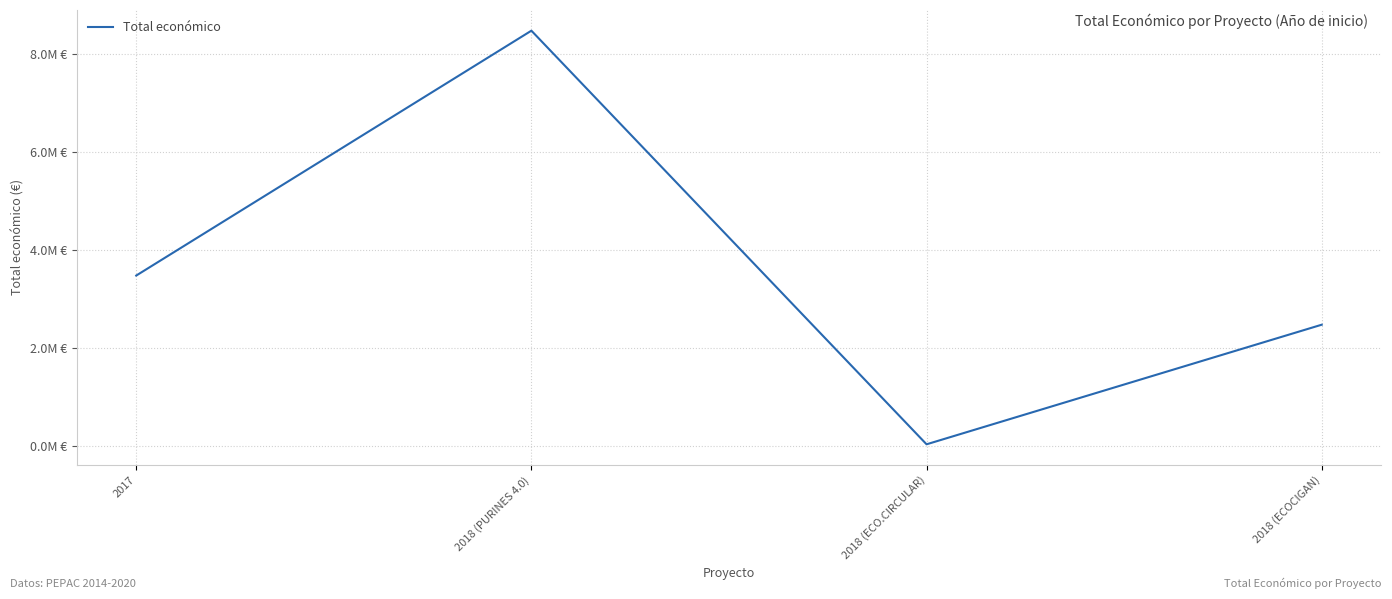

Reading right to left, extract all data points from this chart.

2018 (ECOCIGAN)=2483714	2018 (ECO.CIRCULAR)=42845	2018 (PURINES 4.0)=8484999	2017=3487018